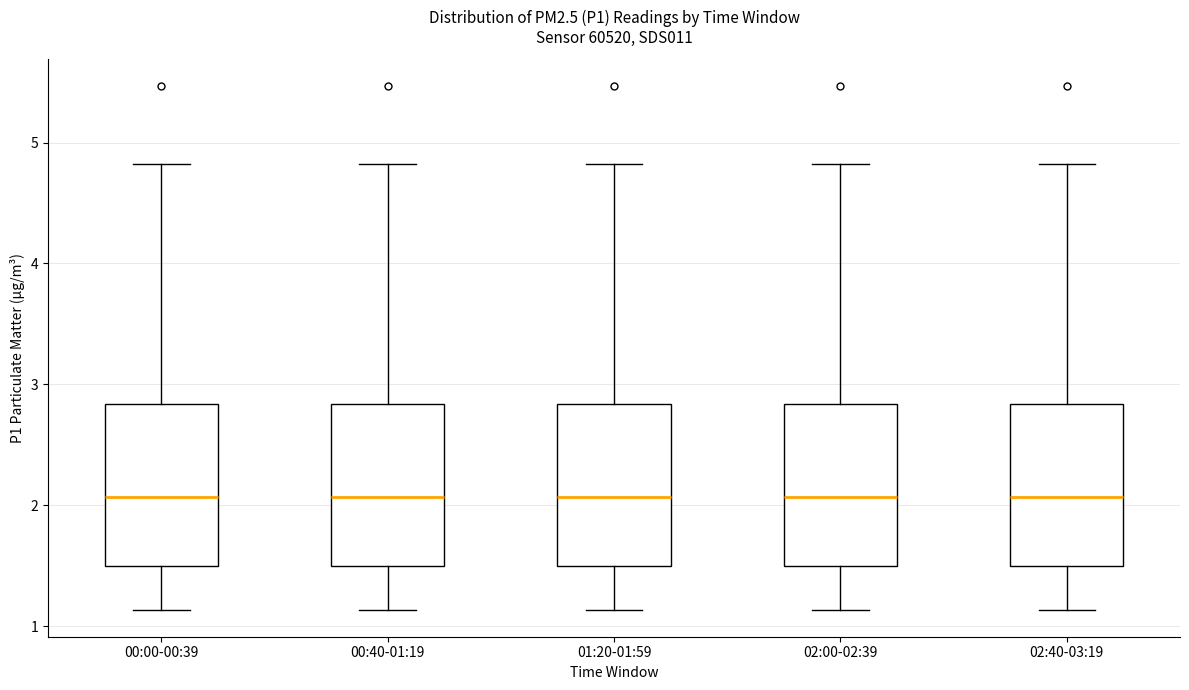

Reading left to right, read every box against the y-axis: the position of its median line, the range the box covers, and the ends of its whiskers. The values are not printed on the chart, so give them approximately, as read against the axis.

00:00-00:39: median 2.1, box 1.5 to 2.8, whiskers 1.1 to 4.8
00:40-01:19: median 2.1, box 1.5 to 2.8, whiskers 1.1 to 4.8
01:20-01:59: median 2.1, box 1.5 to 2.8, whiskers 1.1 to 4.8
02:00-02:39: median 2.1, box 1.5 to 2.8, whiskers 1.1 to 4.8
02:40-03:19: median 2.1, box 1.5 to 2.8, whiskers 1.1 to 4.8